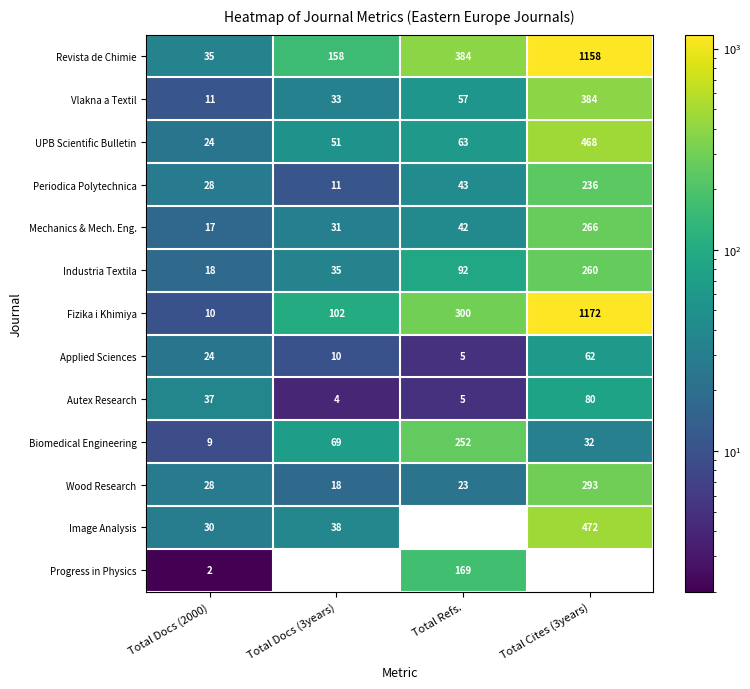

What is the total value across all series at Total Docs (2000)?

273